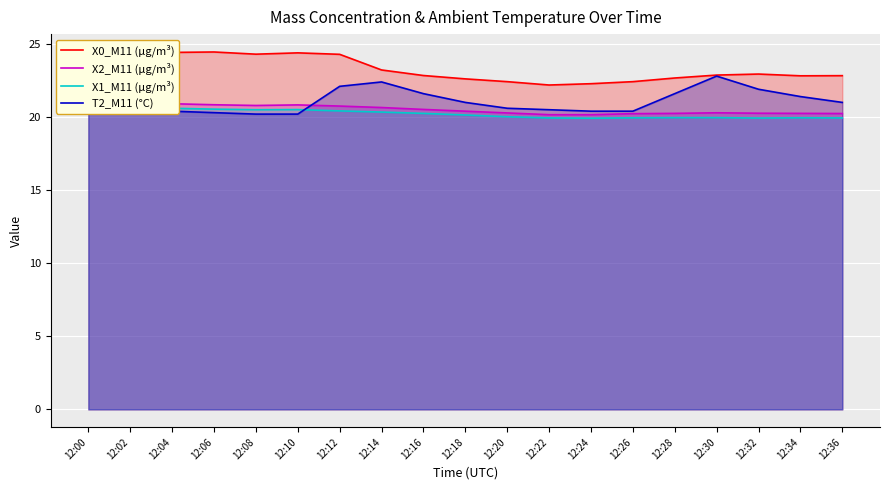

What are all the series names shown in the legend?

X0_M11 (μg/m³), X2_M11 (μg/m³), X1_M11 (μg/m³), T2_M11 (°C)